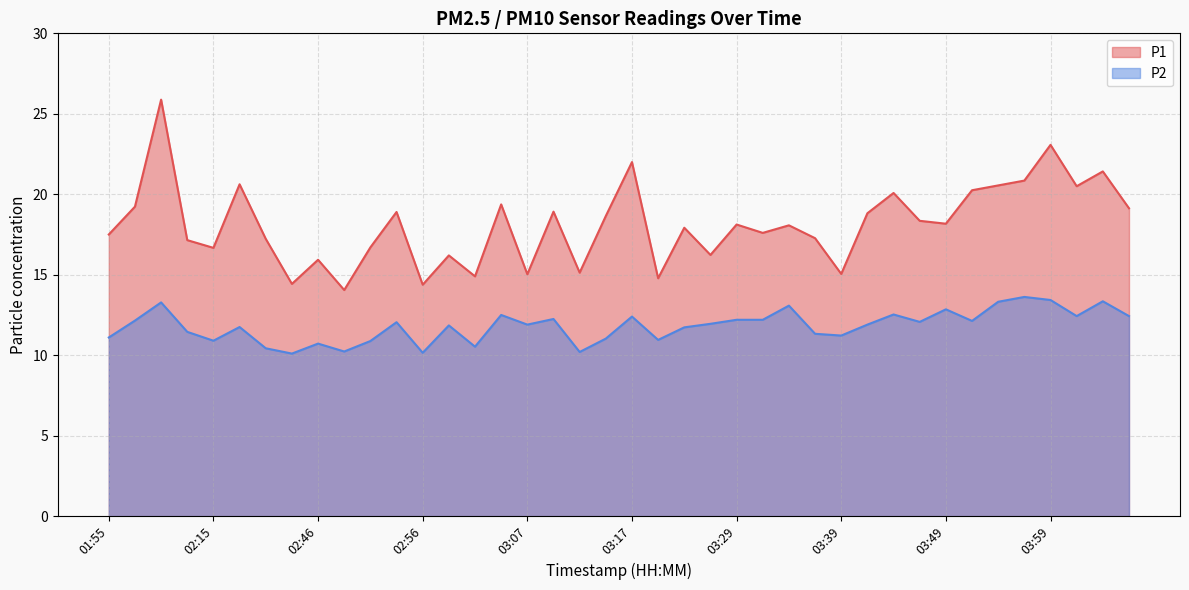

Reading left to right, extract all data points from this chart.

P1: 01:55=17.5	01:58=19.2	02:07=25.9	02:13=17.1	02:15=16.7	02:24=20.6	02:40=17.2	02:43=14.4	02:46=15.9	02:48=14.1	02:51=16.7	02:53=18.9	02:56=14.4	02:58=16.2	03:01=14.9	03:04=19.4	03:07=15.0	03:09=18.9	03:12=15.1	03:14=18.6	03:17=22.0	03:22=14.8	03:24=17.9	03:27=16.2	03:29=18.1	03:32=17.6	03:34=18.1	03:37=17.3	03:39=15.1	03:42=18.8	03:44=20.1	03:47=18.4	03:49=18.2	03:52=20.2	03:54=20.6	03:56=20.9	03:59=23.1	04:01=20.5	04:04=21.4	04:06=19.1
P2: 01:55=11.1	01:58=12.2	02:07=13.3	02:13=11.4	02:15=10.9	02:24=11.8	02:40=10.4	02:43=10.1	02:46=10.7	02:48=10.2	02:51=10.9	02:53=12.1	02:56=10.2	02:58=11.8	03:01=10.5	03:04=12.5	03:07=11.9	03:09=12.2	03:12=10.2	03:14=11.0	03:17=12.4	03:22=10.9	03:24=11.7	03:27=11.9	03:29=12.2	03:32=12.2	03:34=13.1	03:37=11.3	03:39=11.2	03:42=11.9	03:44=12.5	03:47=12.1	03:49=12.8	03:52=12.1	03:54=13.3	03:56=13.6	03:59=13.4	04:01=12.4	04:04=13.3	04:06=12.4